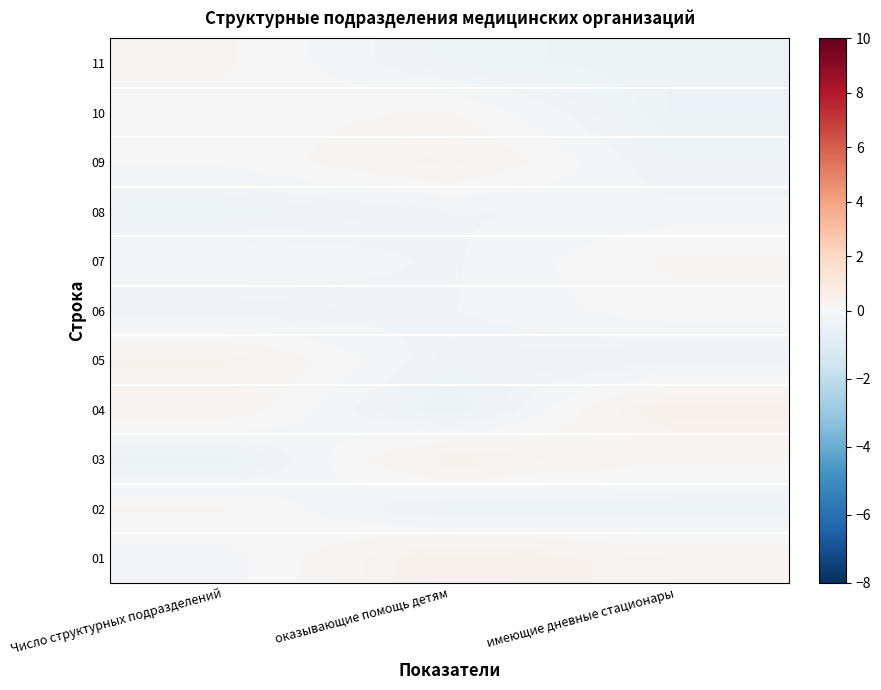

At how many categories does at least one series exceed 0?

3